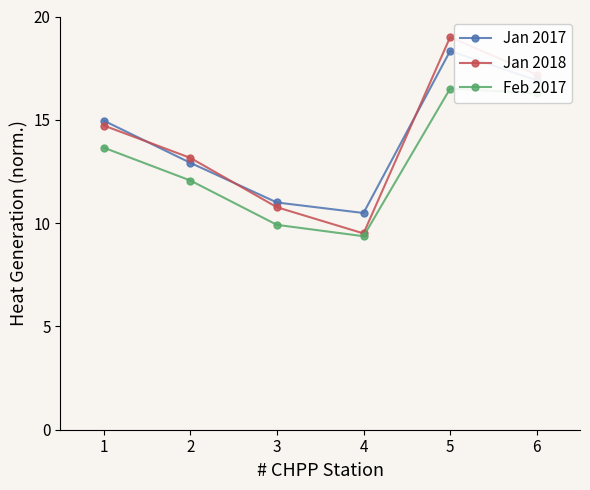

At 1, list the series in order from smallest to largest.

Feb 2017, Jan 2018, Jan 2017